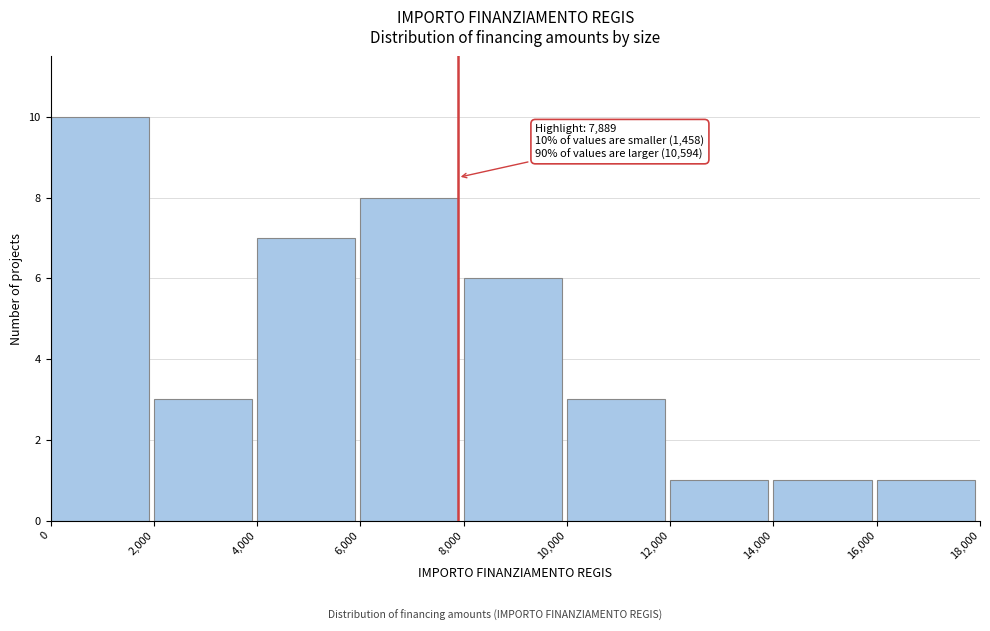

Over which range of the x-axis is the bar tallest?

0 to 2,000